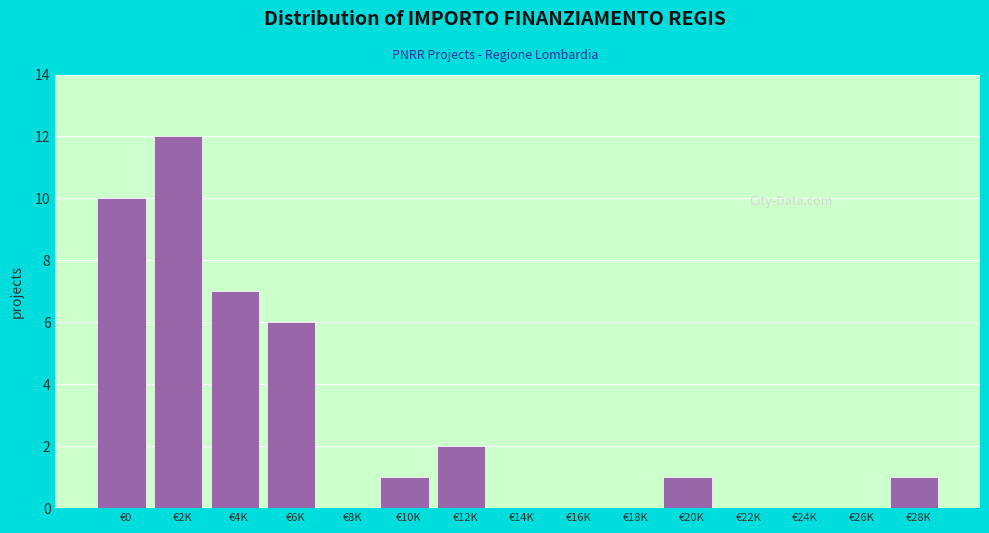

Reading left to right, extract all data points from this chart.

€0=10	€2K=12	€4K=7	€6K=6	€8K=0	€10K=1	€12K=2	€14K=0	€16K=0	€18K=0	€20K=1	€22K=0	€24K=0	€26K=0	€28K=1